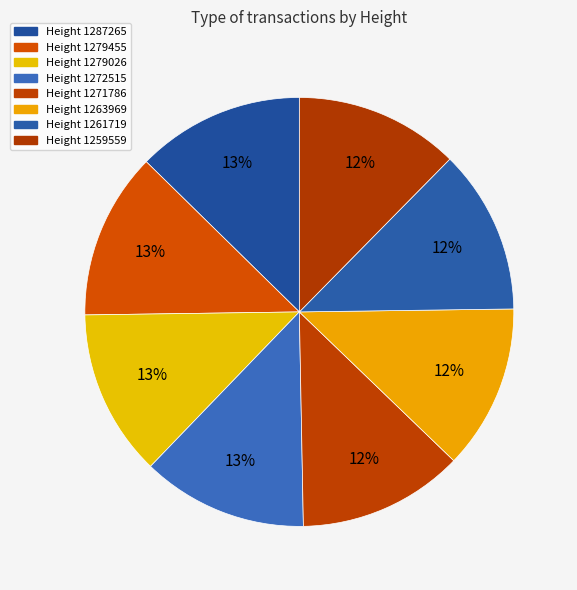

What percentage is the Height 1279455 slice, to the nearest percent?

13%